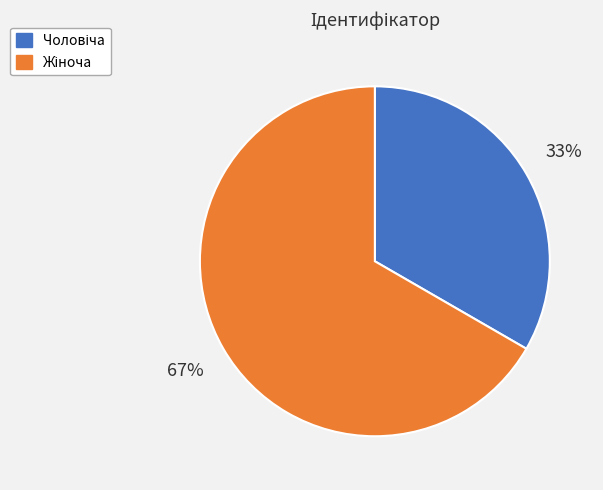

Is there any slice that represents more than half of the pie?

Yes